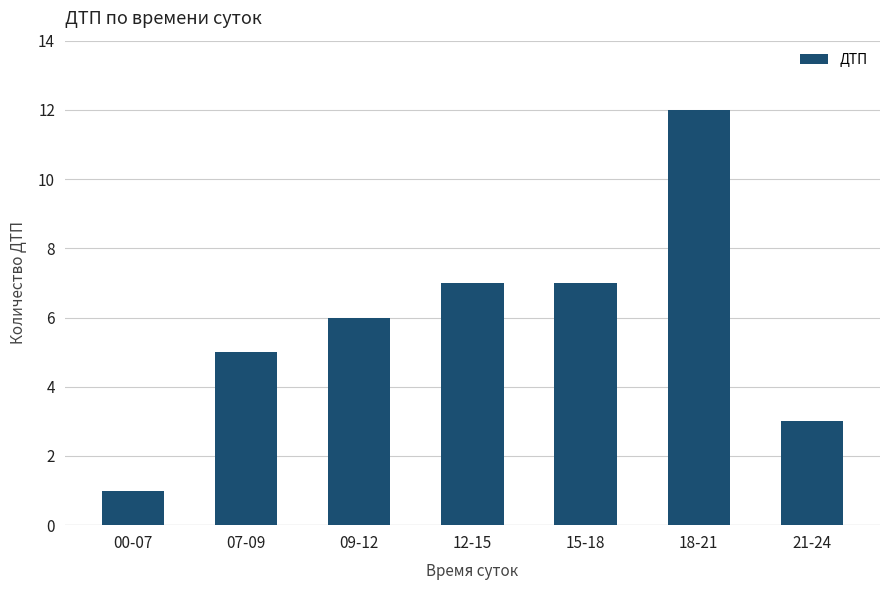

What is the greatest value displayed?

12